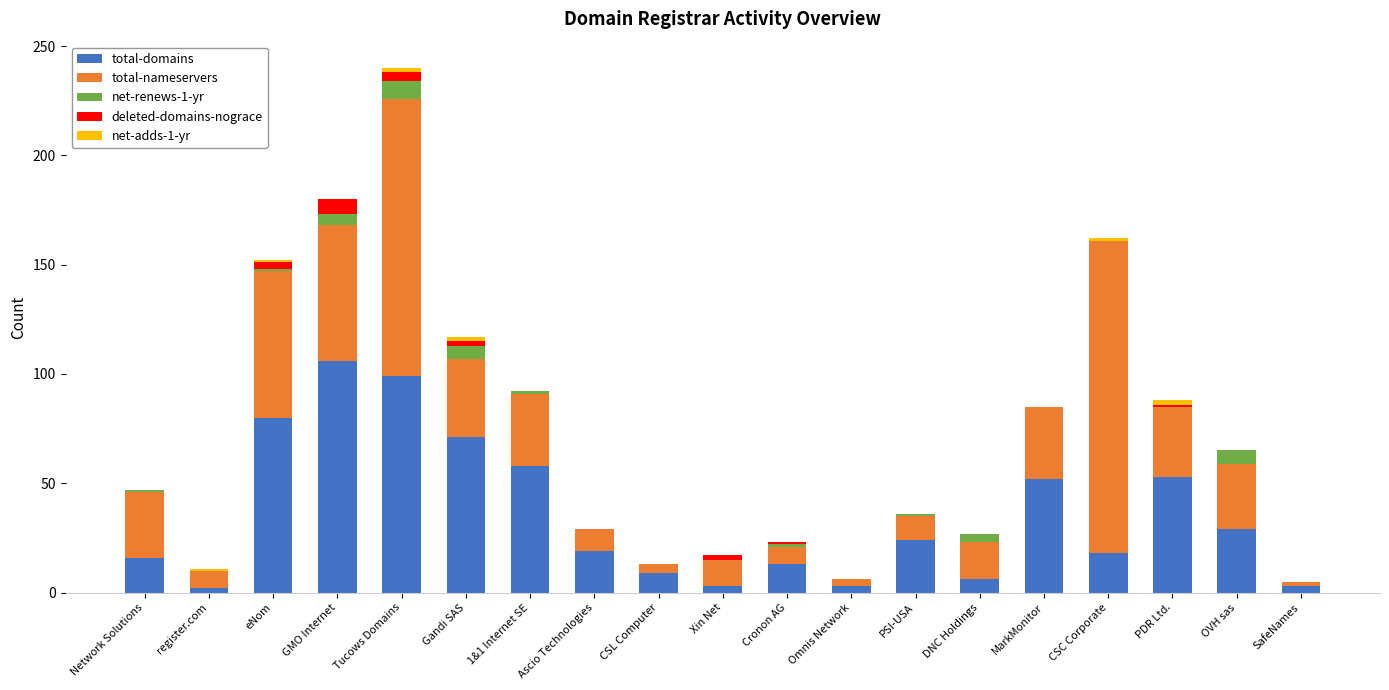

What is the highest value of the total-domains series?

106